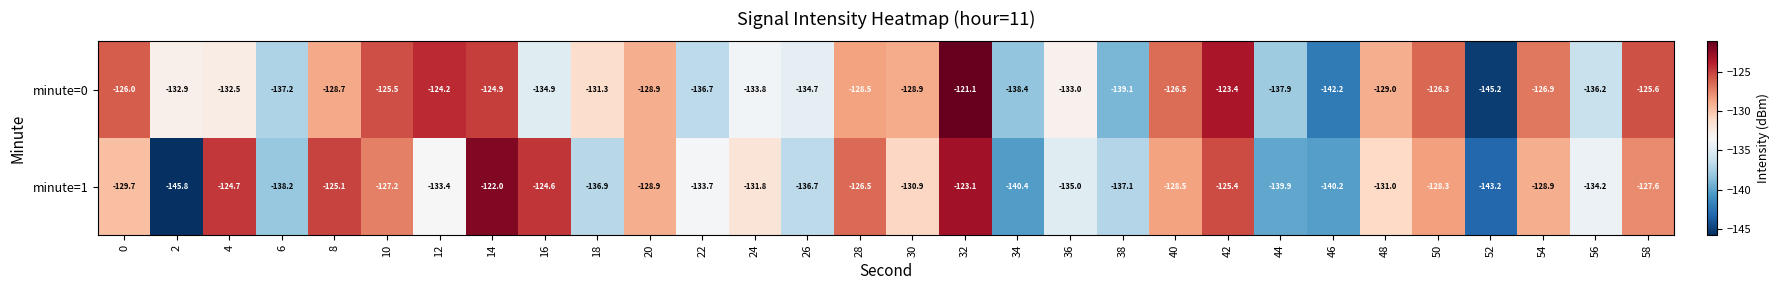

List the series in order of their overall mean, highest first.

minute=0, minute=1